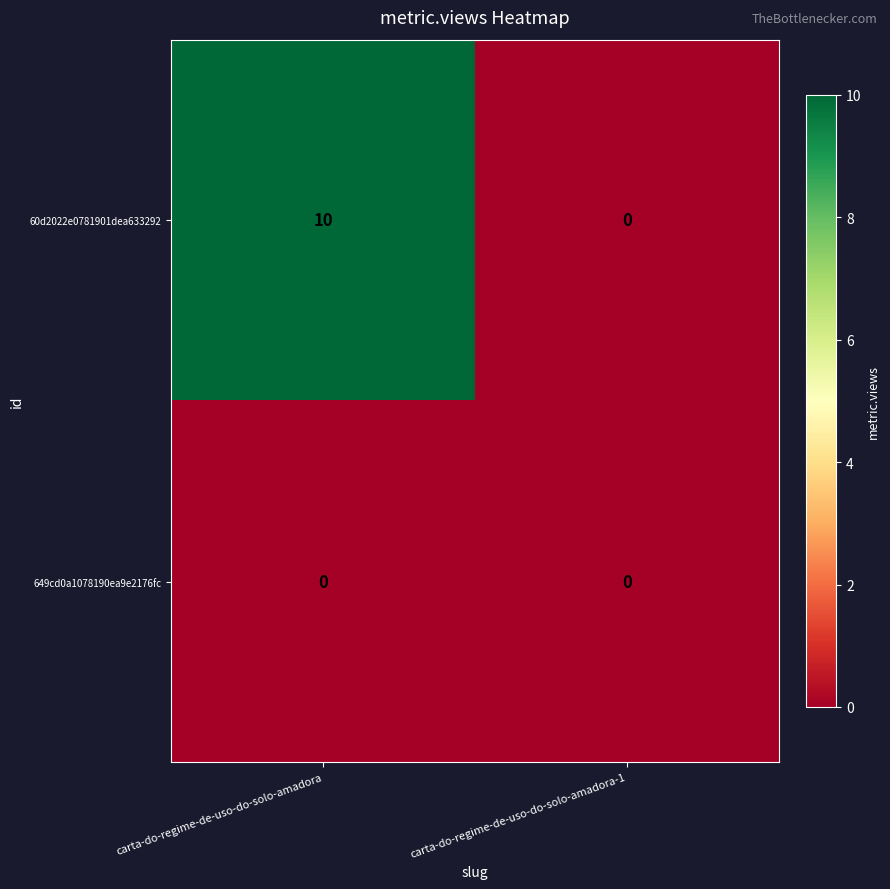

Reading right to left, list all the values displayed in this chart.

60d2022e0781901dea633292: carta-do-regime-de-uso-do-solo-amadora-1=0	carta-do-regime-de-uso-do-solo-amadora=10
649cd0a1078190ea9e2176fc: carta-do-regime-de-uso-do-solo-amadora-1=0	carta-do-regime-de-uso-do-solo-amadora=0